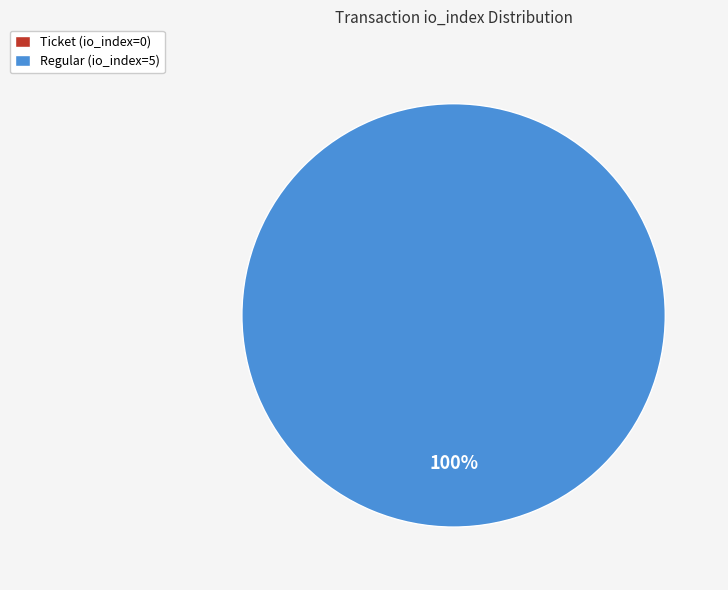

Is it true that Regular is 100% of the pie?

True